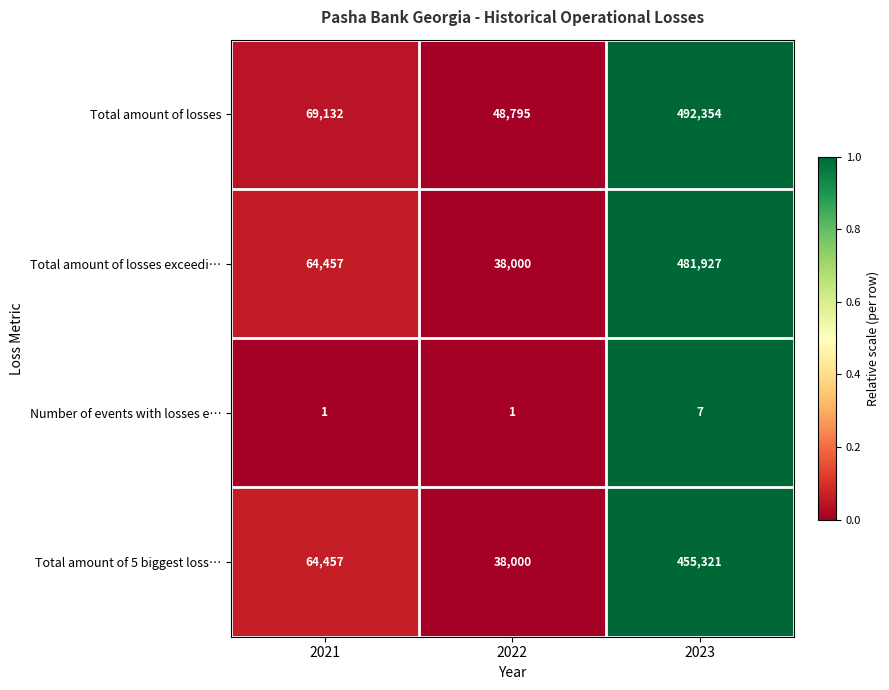

The value of Number of events with losses e… at 2023 is 10. True or false?

False